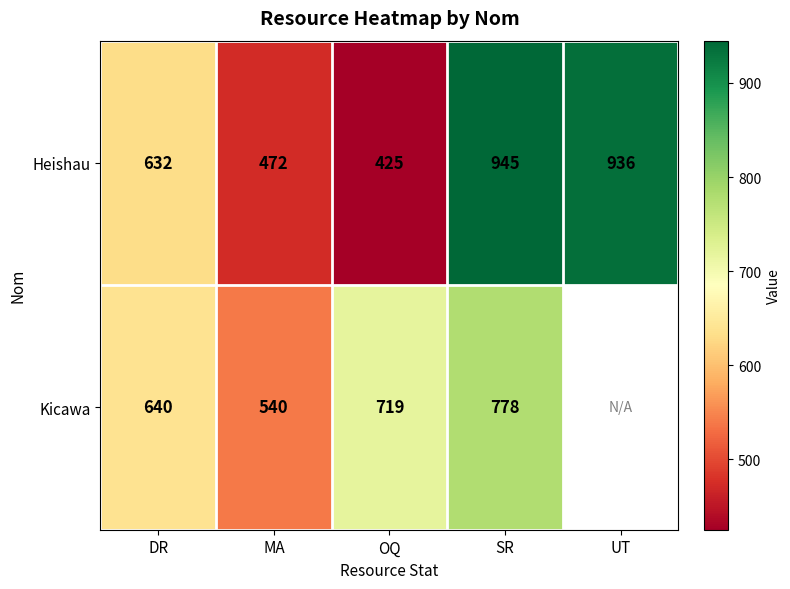

What is the spread (max minus min) of values at SR?

167